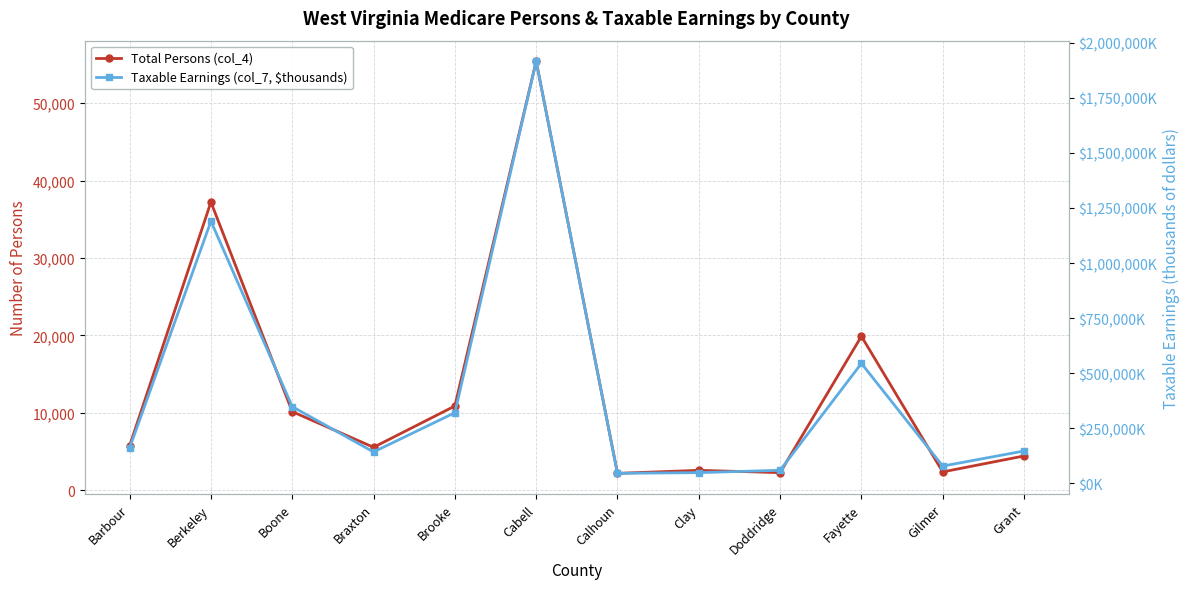

How many lines are shown in the chart?

2